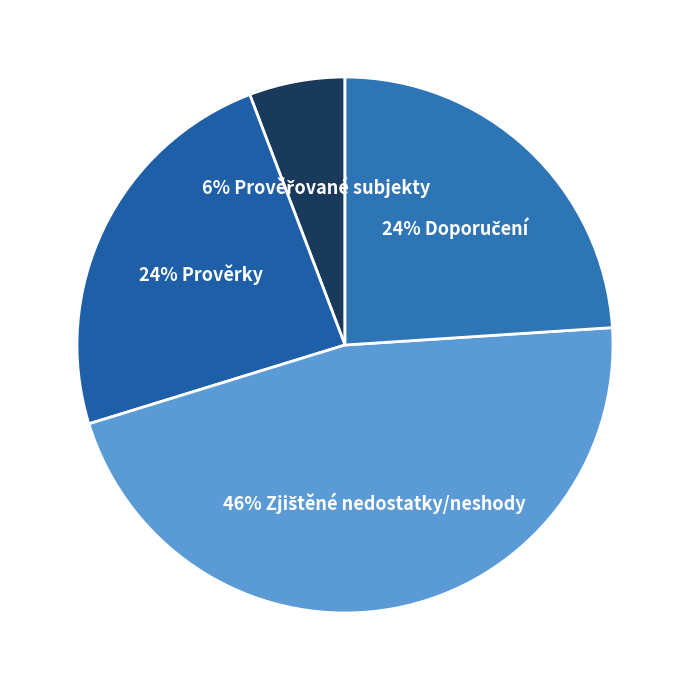

How many segments does this pie chart have?

4